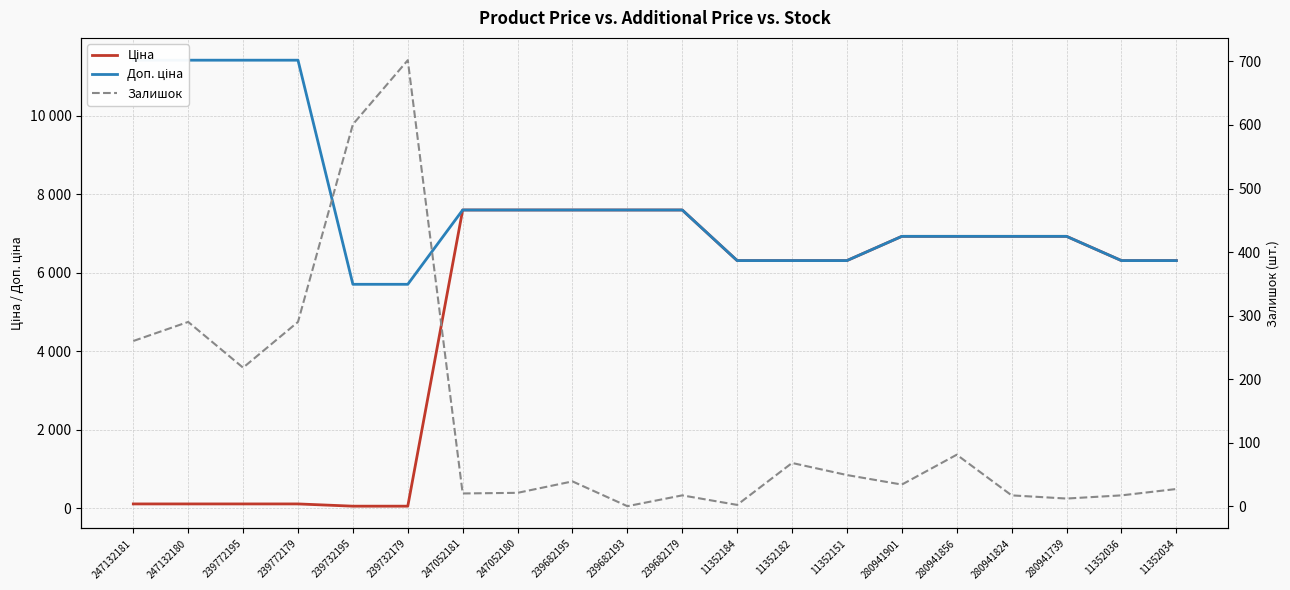

What is the label of the 18th point from the right?

239772195